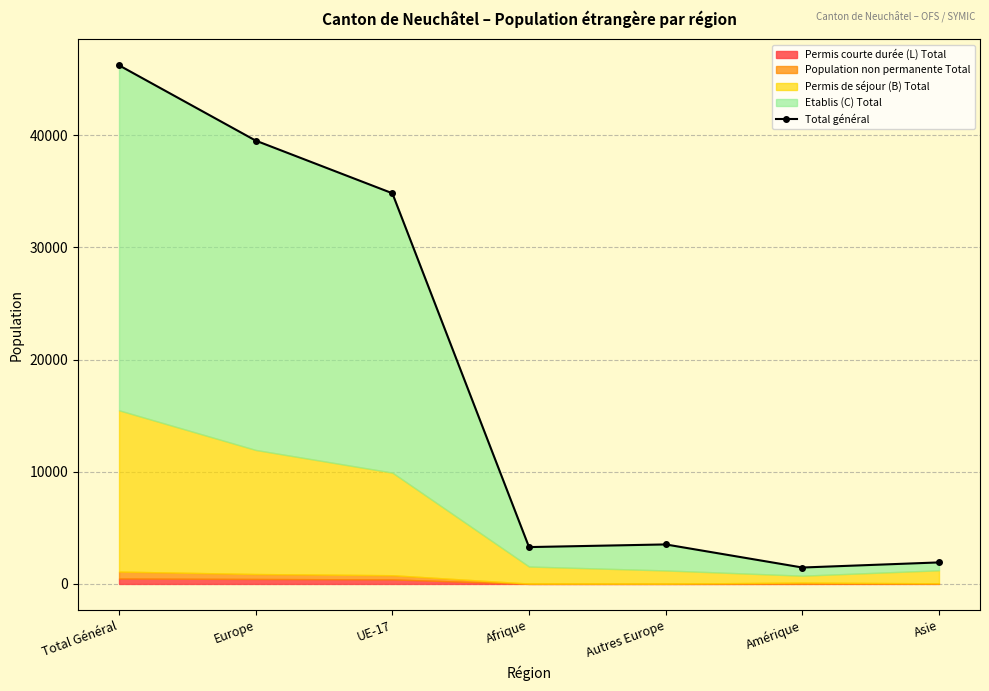

Reading left to right, what are all the values shown in this chart?

Total Général=46221	Europe=39511	UE-17=34819	Afrique=3286	Autres Europe=3523	Amérique=1465	Asie=1920